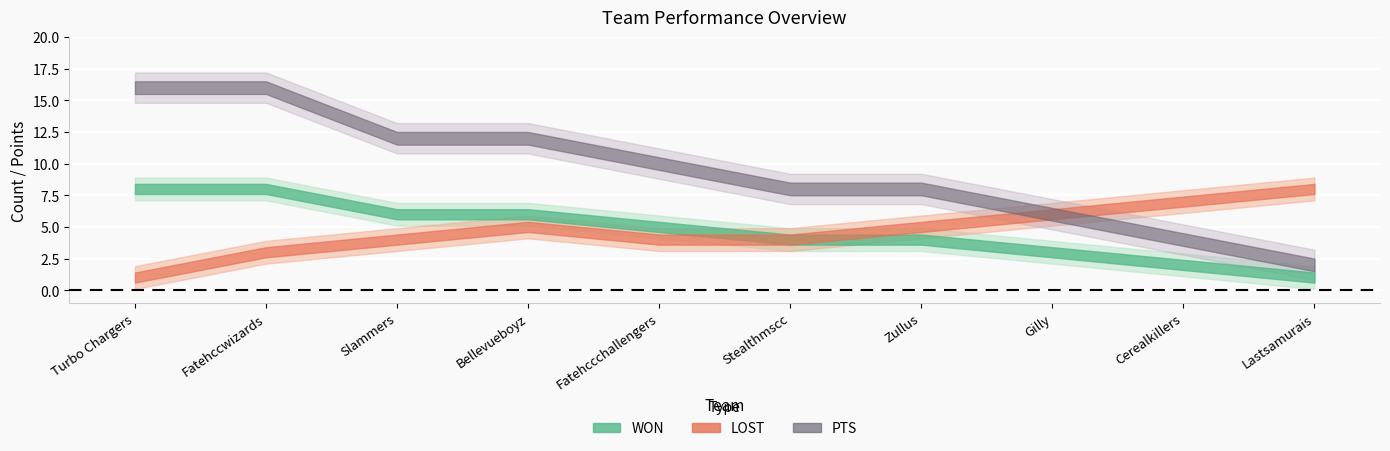

True or false: WON and MAT intersect in this chart.

False